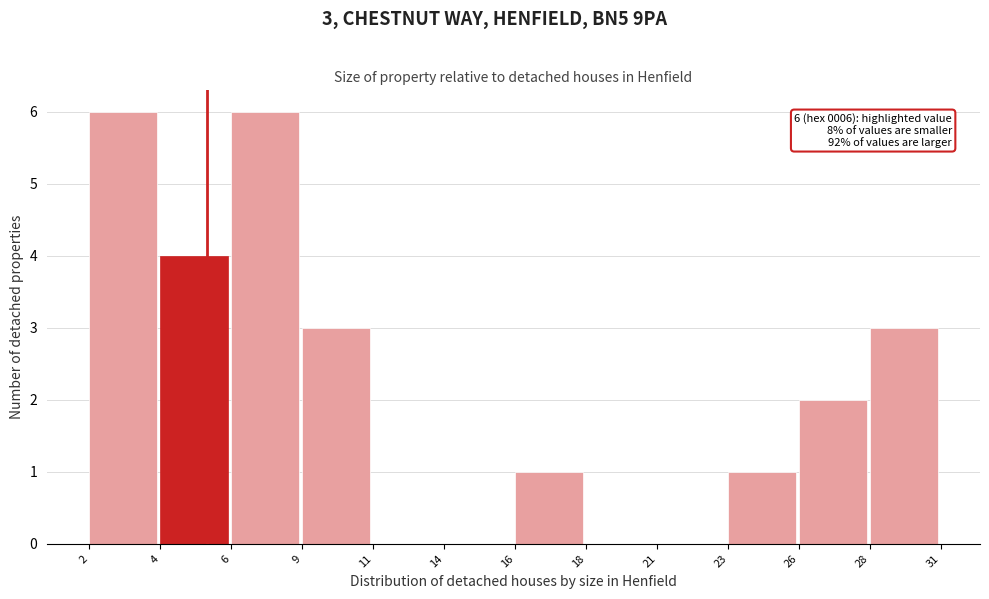

Reading left to right, transcribe all the data shown in this chart.

2=6	4=4	6=6	9=3	11=0	14=0	16=1	18=0	21=0	23=1	26=2	28=3